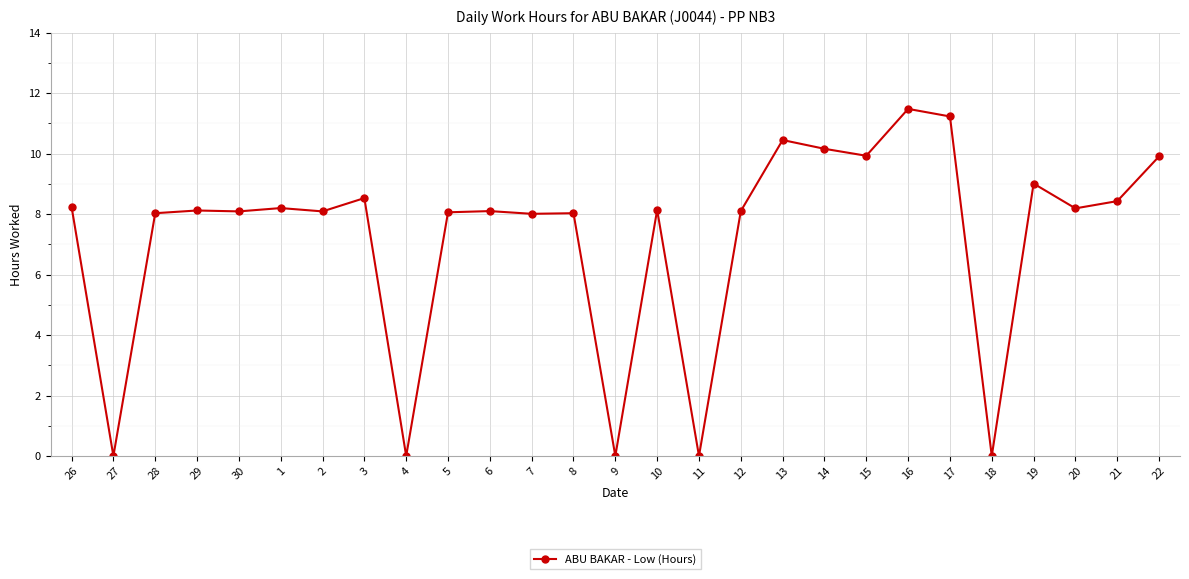

True or false: the data shows 8.1 at 30.

True